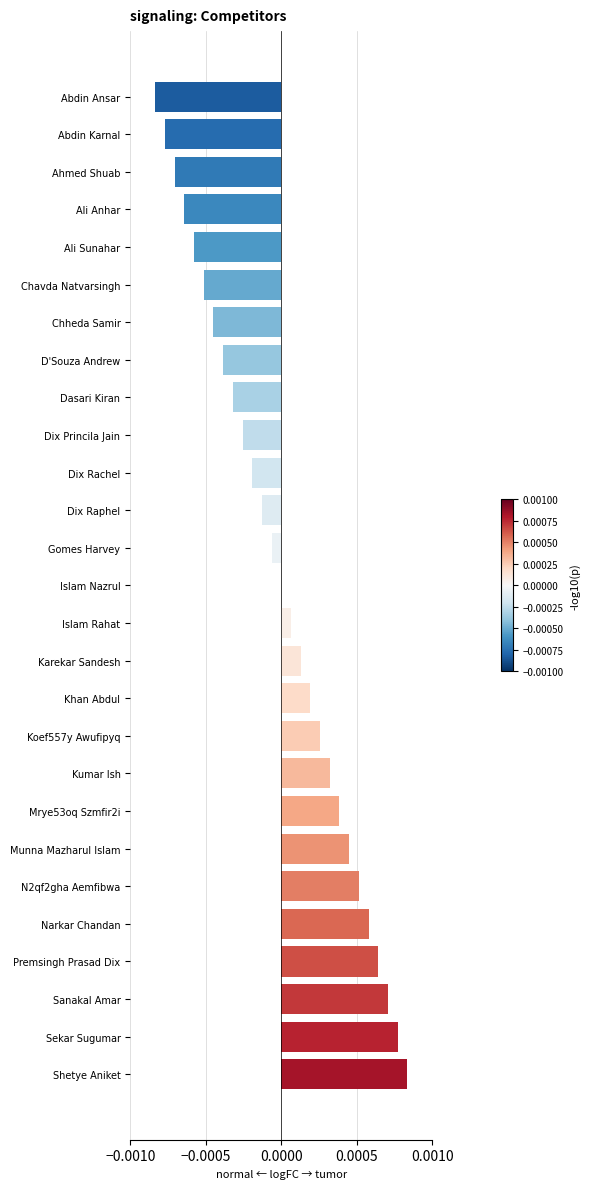

Count the number of data series in this chart.

1